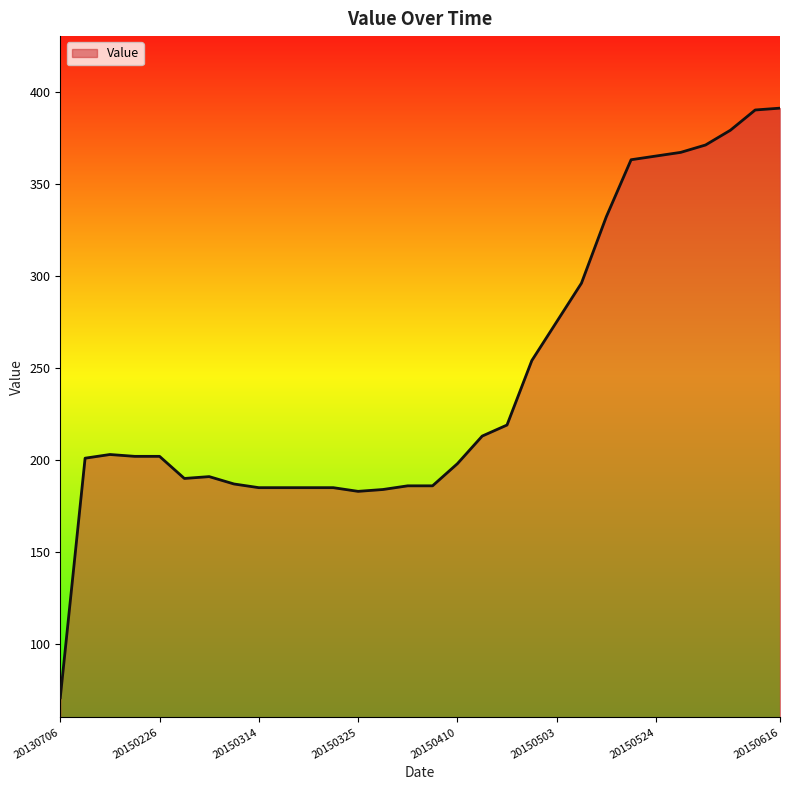

What is the smallest value displayed?

71